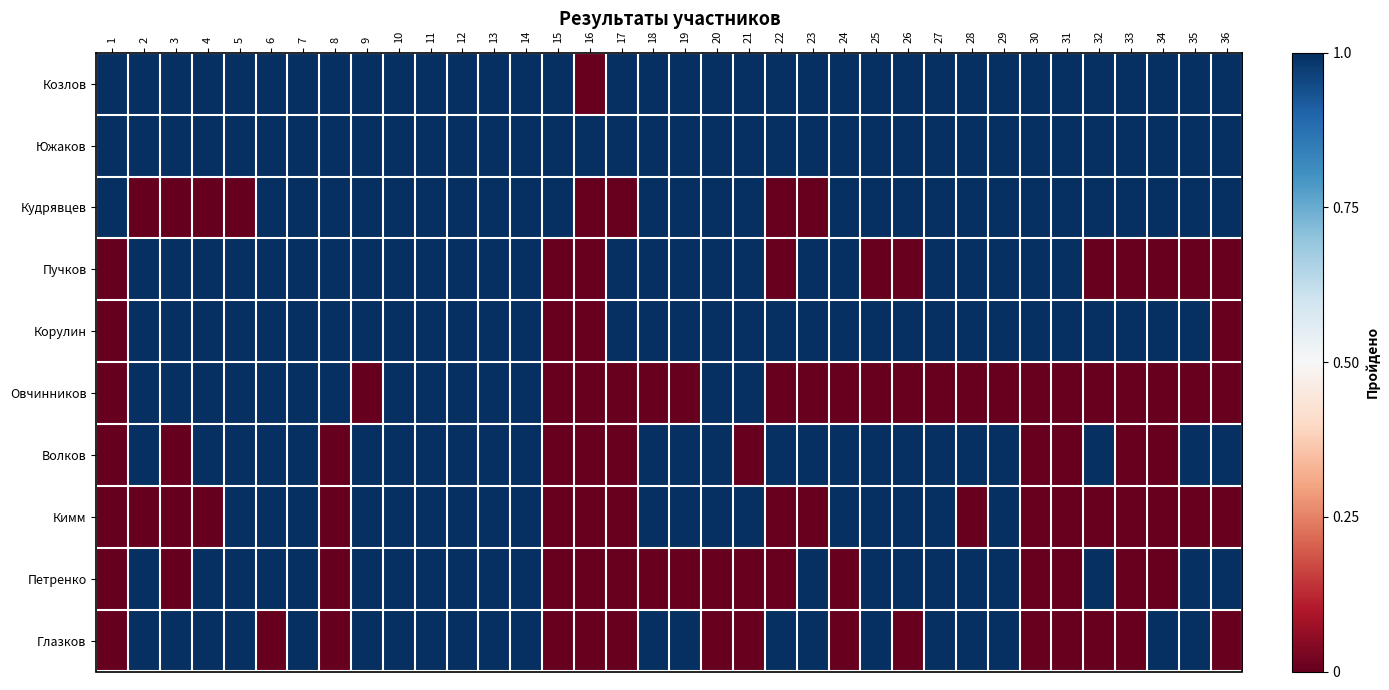

Reading left to right, what are all the values shown in this chart?

Козлов: 1=1	2=1	3=1	4=1	5=1	6=1	7=1	8=1	9=1	10=1	11=1	12=1	13=1	14=1	15=1	16=0	17=1	18=1	19=1	20=1	21=1	22=1	23=1	24=1	25=1	26=1	27=1	28=1	29=1	30=1	31=1	32=1	33=1	34=1	35=1	36=1
Южаков: 1=1	2=1	3=1	4=1	5=1	6=1	7=1	8=1	9=1	10=1	11=1	12=1	13=1	14=1	15=1	16=1	17=1	18=1	19=1	20=1	21=1	22=1	23=1	24=1	25=1	26=1	27=1	28=1	29=1	30=1	31=1	32=1	33=1	34=1	35=1	36=1
Кудрявцев: 1=1	2=0	3=0	4=0	5=0	6=1	7=1	8=1	9=1	10=1	11=1	12=1	13=1	14=1	15=1	16=0	17=0	18=1	19=1	20=1	21=1	22=0	23=0	24=1	25=1	26=1	27=1	28=1	29=1	30=1	31=1	32=1	33=1	34=1	35=1	36=1
Пучков: 1=0	2=1	3=1	4=1	5=1	6=1	7=1	8=1	9=1	10=1	11=1	12=1	13=1	14=1	15=0	16=0	17=1	18=1	19=1	20=1	21=1	22=0	23=1	24=1	25=0	26=0	27=1	28=1	29=1	30=1	31=1	32=0	33=0	34=0	35=0	36=0
Корулин: 1=0	2=1	3=1	4=1	5=1	6=1	7=1	8=1	9=1	10=1	11=1	12=1	13=1	14=1	15=0	16=0	17=1	18=1	19=1	20=1	21=1	22=1	23=1	24=1	25=1	26=1	27=1	28=1	29=1	30=1	31=1	32=1	33=1	34=1	35=1	36=0
Овчинников: 1=0	2=1	3=1	4=1	5=1	6=1	7=1	8=1	9=0	10=1	11=1	12=1	13=1	14=1	15=0	16=0	17=0	18=0	19=0	20=1	21=1	22=0	23=0	24=0	25=0	26=0	27=0	28=0	29=0	30=0	31=0	32=0	33=0	34=0	35=0	36=0
Волков: 1=0	2=1	3=0	4=1	5=1	6=1	7=1	8=0	9=1	10=1	11=1	12=1	13=1	14=1	15=0	16=0	17=0	18=1	19=1	20=1	21=0	22=1	23=1	24=1	25=1	26=1	27=1	28=1	29=1	30=0	31=0	32=1	33=0	34=0	35=1	36=1
Кимм: 1=0	2=0	3=0	4=0	5=1	6=1	7=1	8=0	9=1	10=1	11=1	12=1	13=1	14=1	15=0	16=0	17=0	18=1	19=1	20=1	21=1	22=0	23=0	24=1	25=1	26=1	27=1	28=0	29=1	30=0	31=0	32=0	33=0	34=0	35=0	36=0
Петренко: 1=0	2=1	3=0	4=1	5=1	6=1	7=1	8=0	9=1	10=1	11=1	12=1	13=1	14=1	15=0	16=0	17=0	18=0	19=0	20=0	21=0	22=0	23=1	24=0	25=1	26=1	27=1	28=1	29=1	30=0	31=0	32=1	33=0	34=0	35=1	36=1
Глазков: 1=0	2=1	3=1	4=1	5=1	6=0	7=1	8=0	9=1	10=1	11=1	12=1	13=1	14=1	15=0	16=0	17=0	18=1	19=1	20=0	21=0	22=1	23=1	24=0	25=1	26=0	27=1	28=1	29=1	30=0	31=0	32=0	33=0	34=1	35=1	36=0